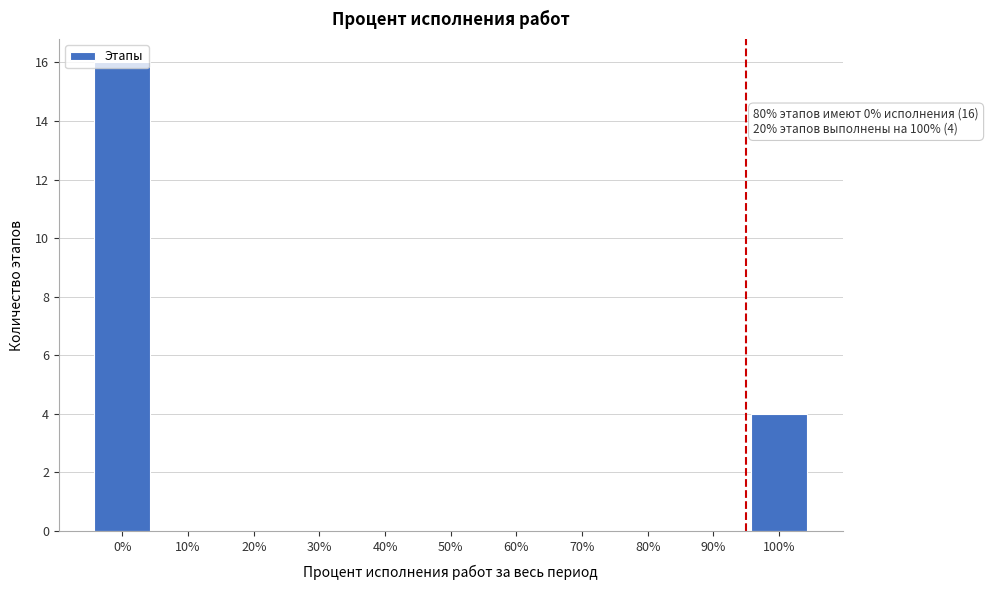

Where is the data nearest to the value 8?

100%